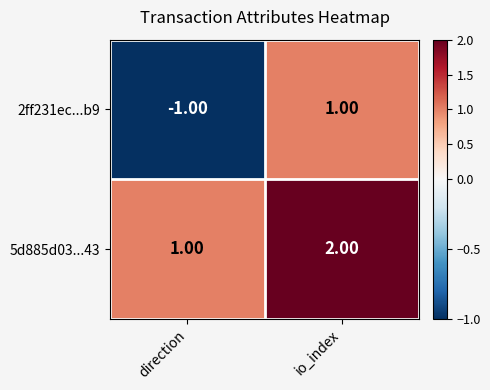

At which label is 2ff231ec...b9 closest to 0?

direction